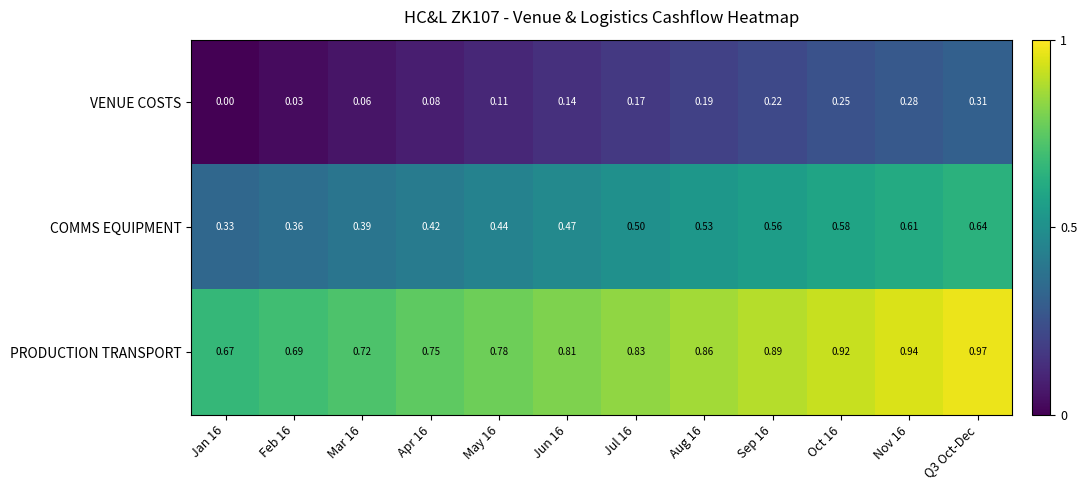

Which label corresponds to the largest value in the chart?

Q3 Oct-Dec